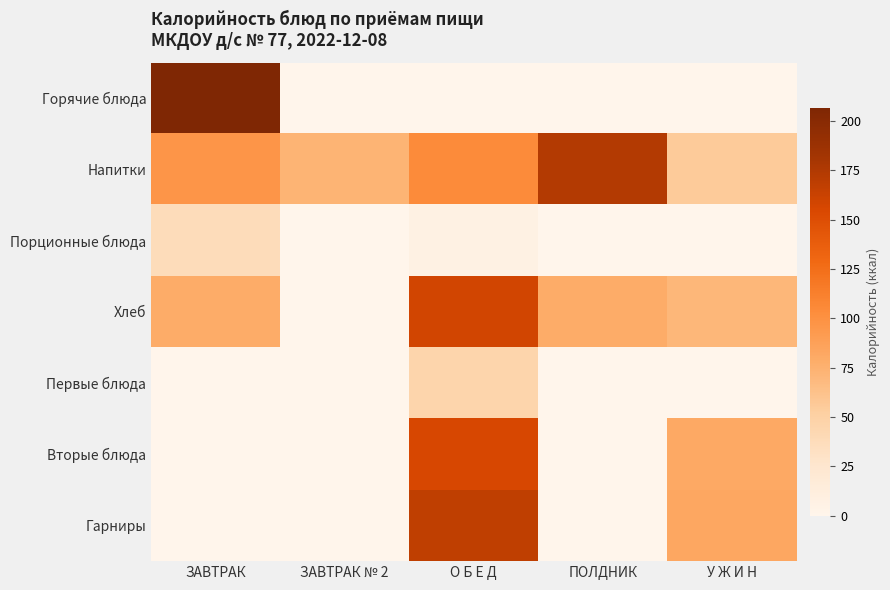

At which category is the sum across all series the highest?

О Б Е Д